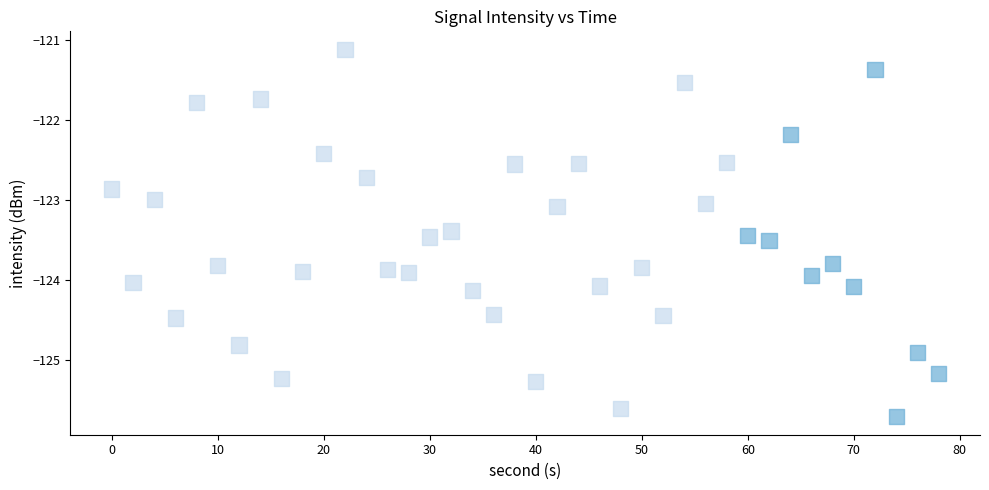

What is the range of X values (max minus min)?

78.0